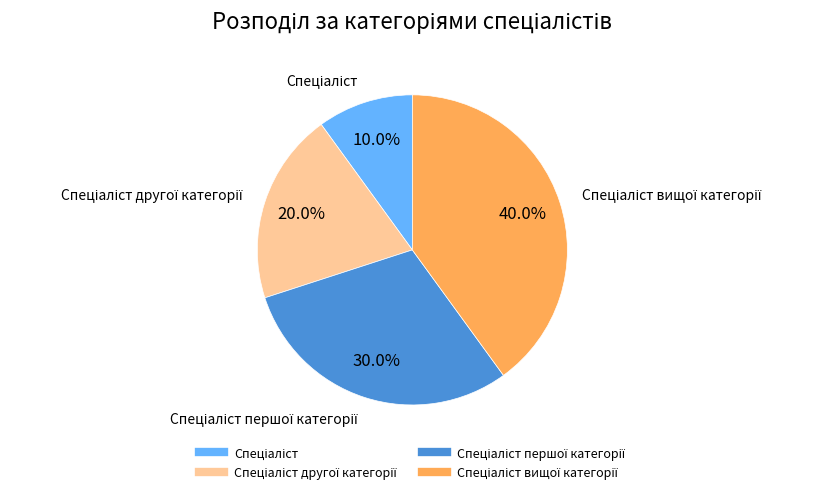

Does any single category account for the majority?

No